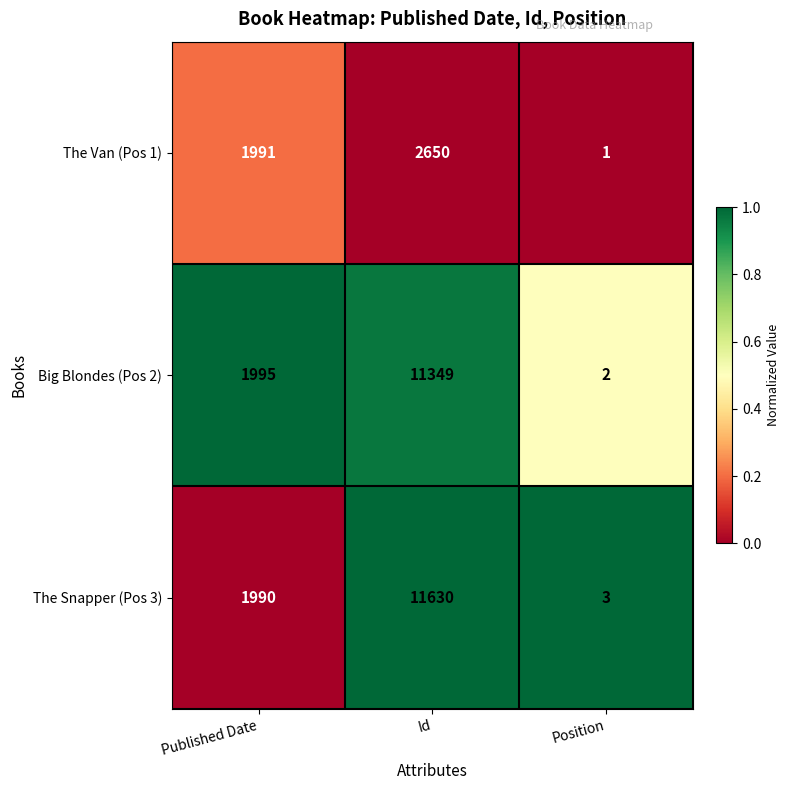

Which series has the largest total across all categories?

The Snapper (Pos 3)